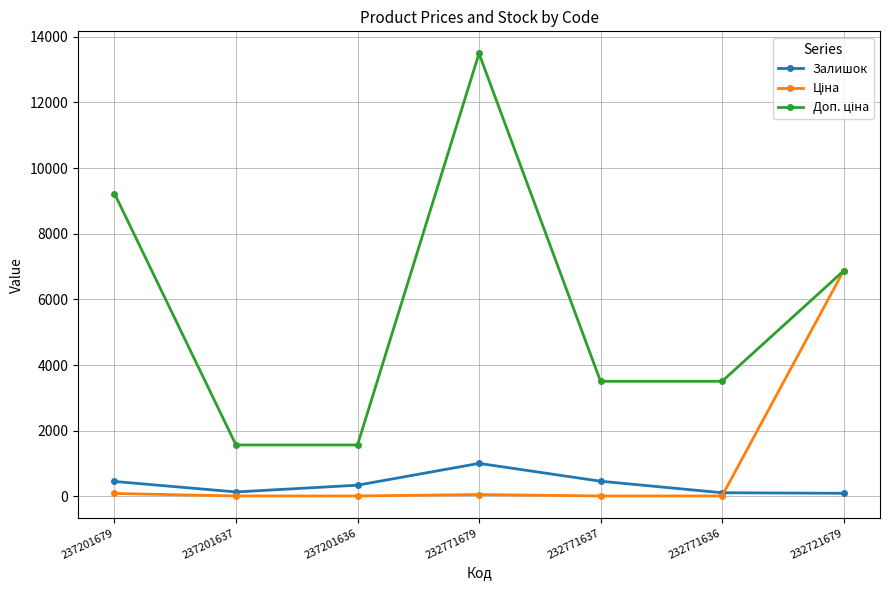

The value of Залишок at 237201679 is 458.0. True or false?

True